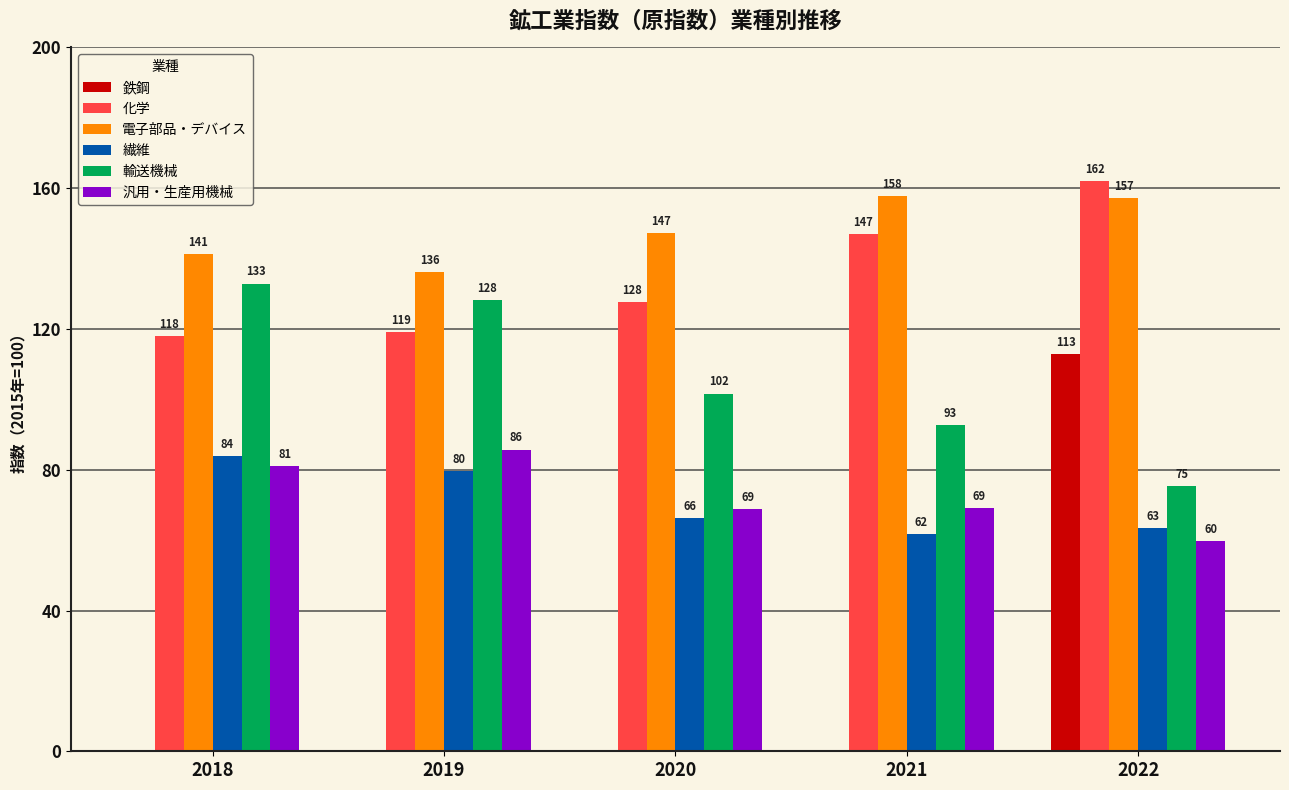

Is the value of 鉄鋼 at 2022 greater than the value of 繊維 at 2020?

Yes